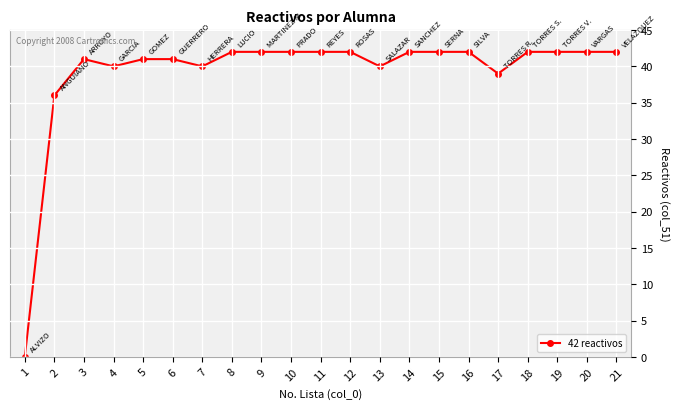

Reading left to right, list all the values displayed in this chart.

0	36	41	40	41	41	40	42	42	42	42	42	40	42	42	42	39	42	42	42	42